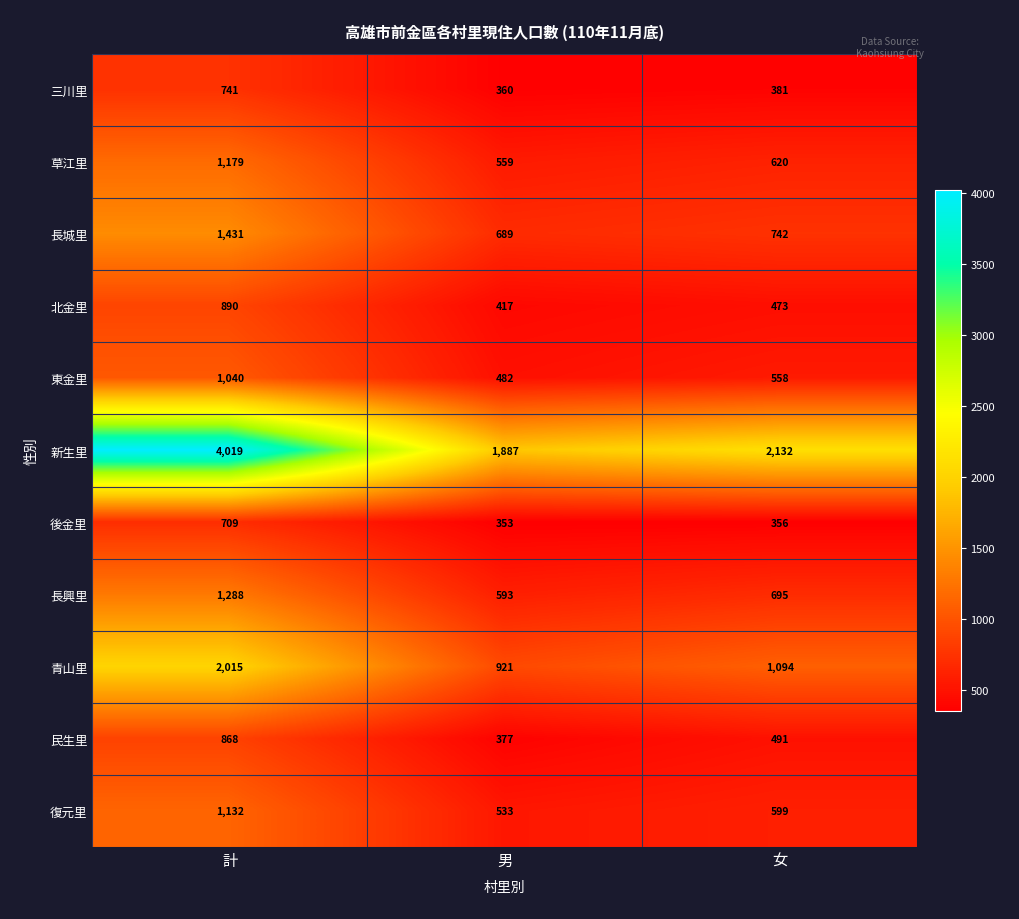

What is the difference between the highest and lowest values at 男?

1534